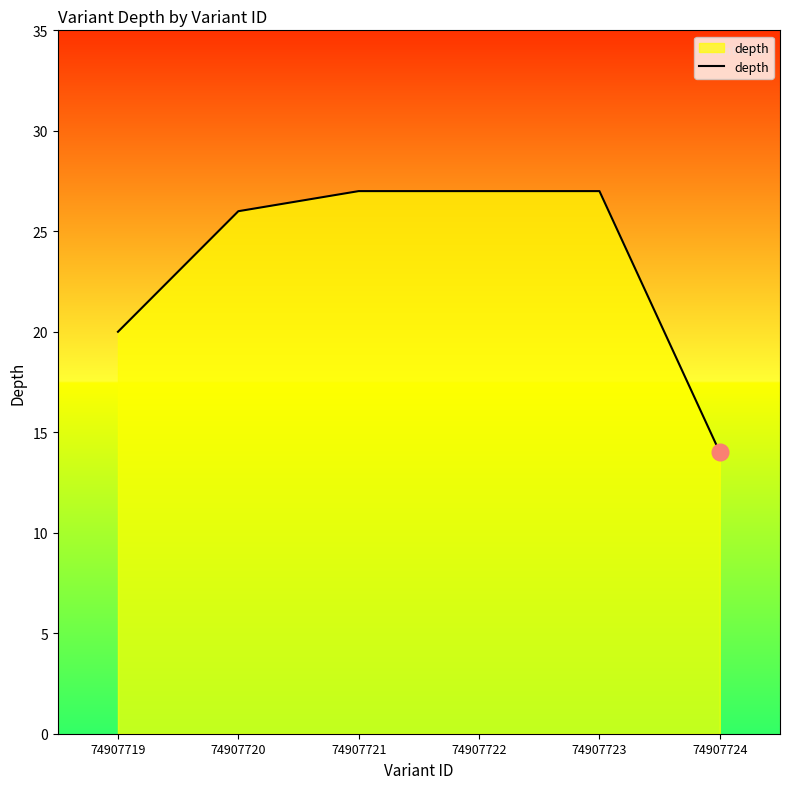

What is the maximum value shown in the chart?

27